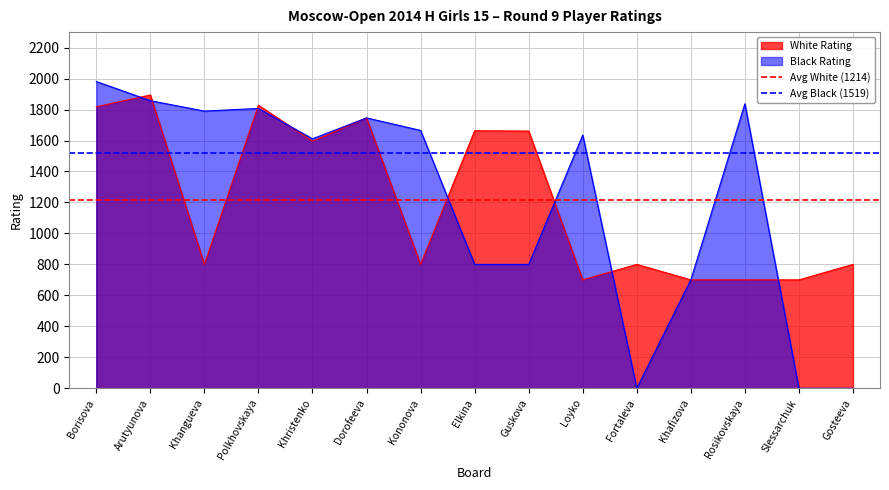

Read the White Rating value at Borisova.

1818